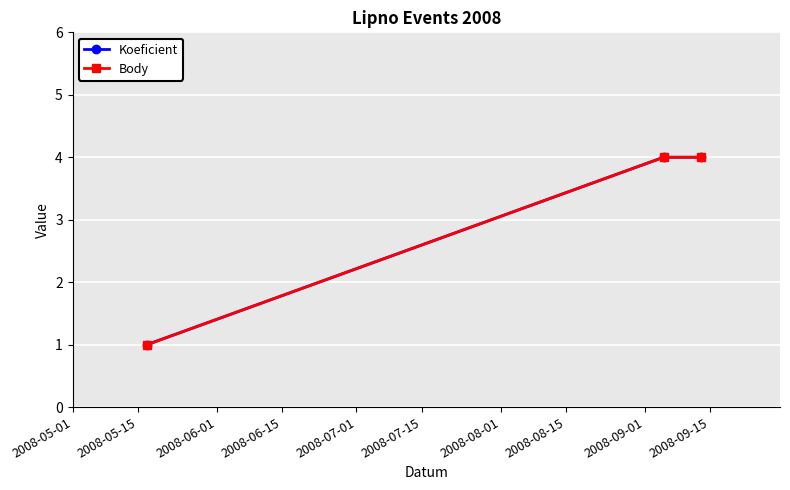

Reading left to right, what are all the values shown in this chart?

Koeficient: 1	4	4
Body: 1	4	4